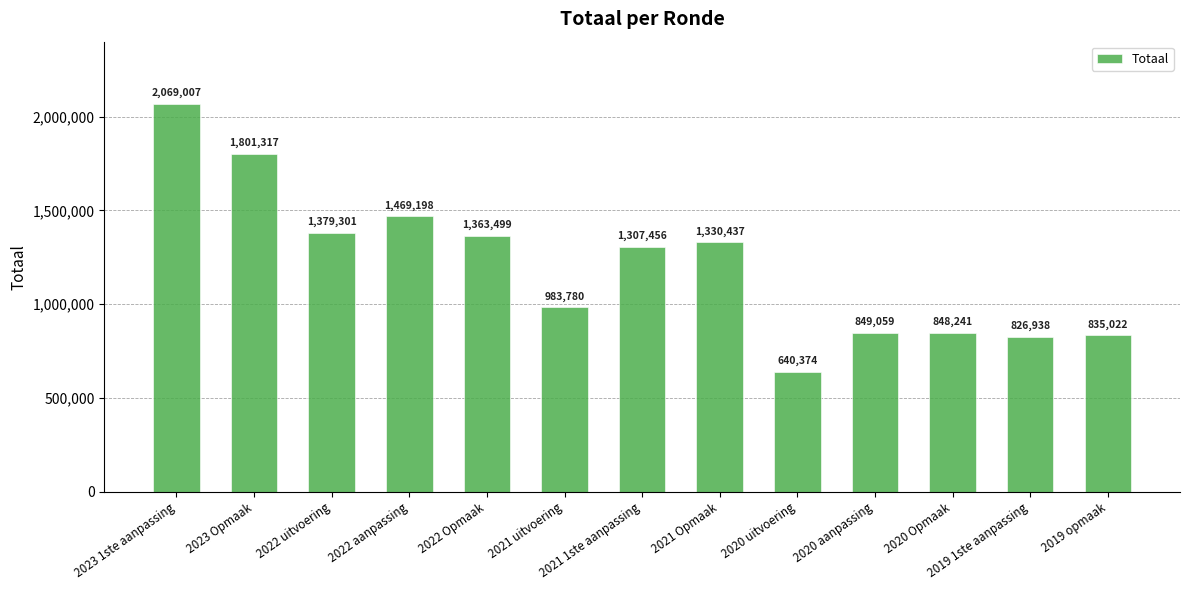

Does the chart contain stacked bars?

No